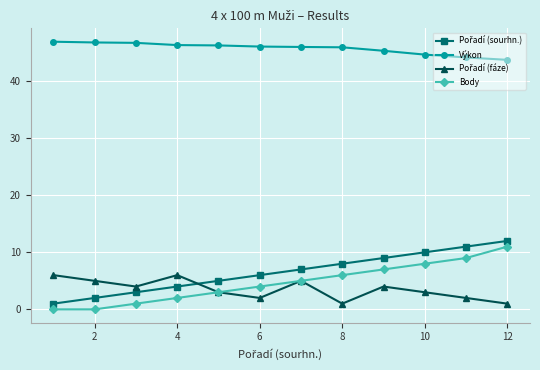

True or false: Výkon and Body cross at least once.

False